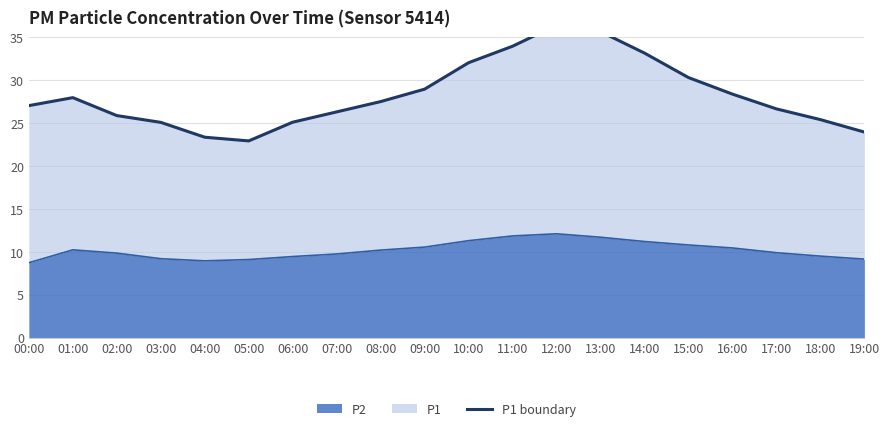

What is the change in value from 07:00 to 09:00?

+2.6